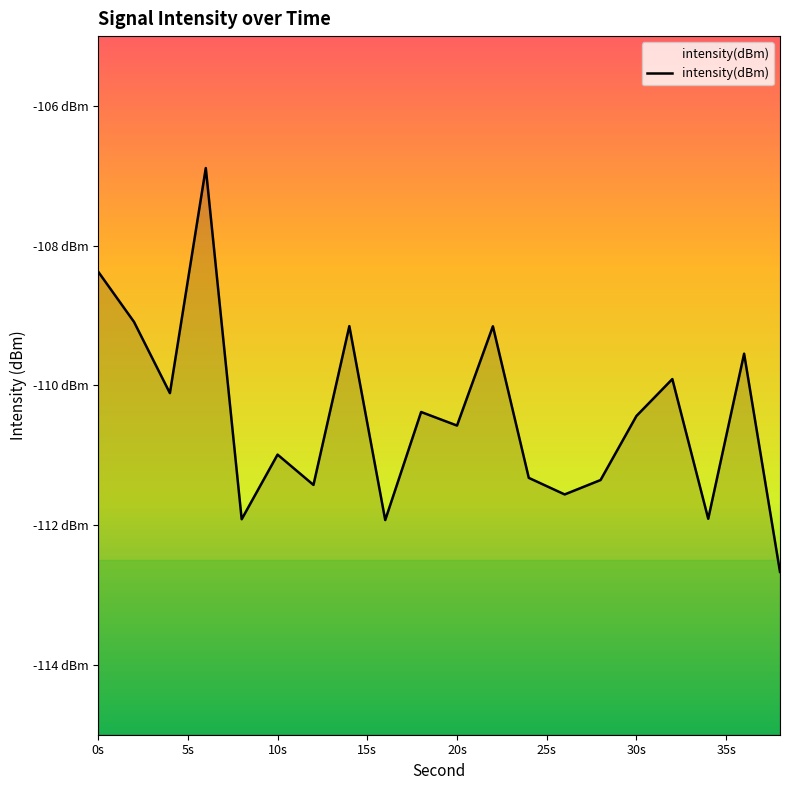

The chart shows a value of -66.2 at 24. True or false?

False